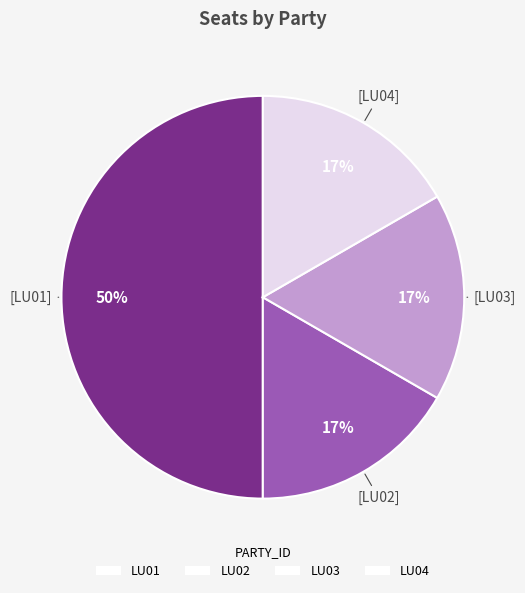

True or false: LU04 accounts for 17% of the total.

True